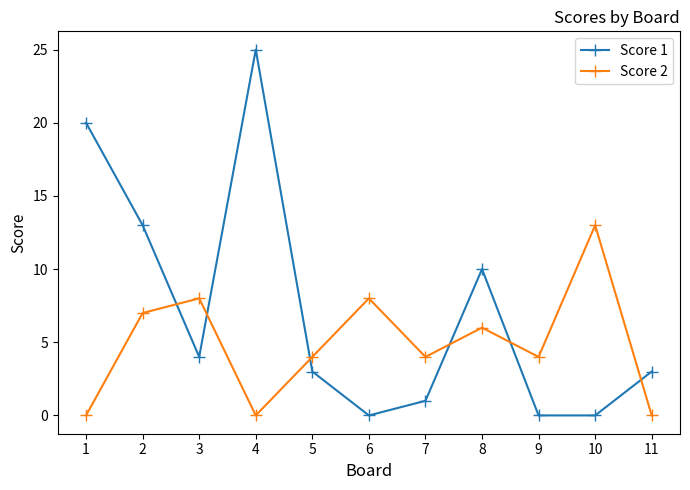

Reading right to left, extract all data points from this chart.

Score 1: 3	0	0	10	1	0	3	25	4	13	20
Score 2: 0	13	4	6	4	8	4	0	8	7	0